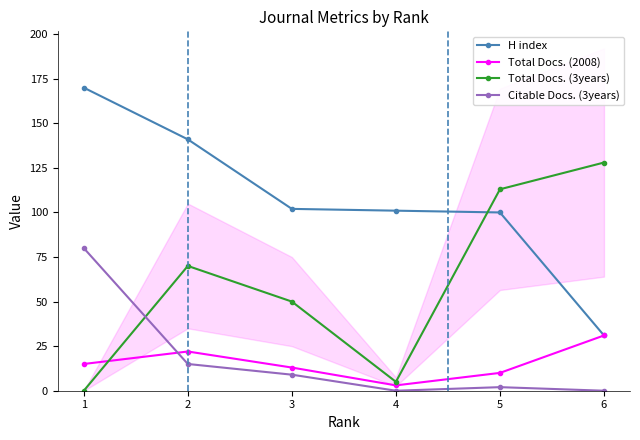

Is the value of Total Docs. (3years) at 1 greater than the value of H index at 1?

No